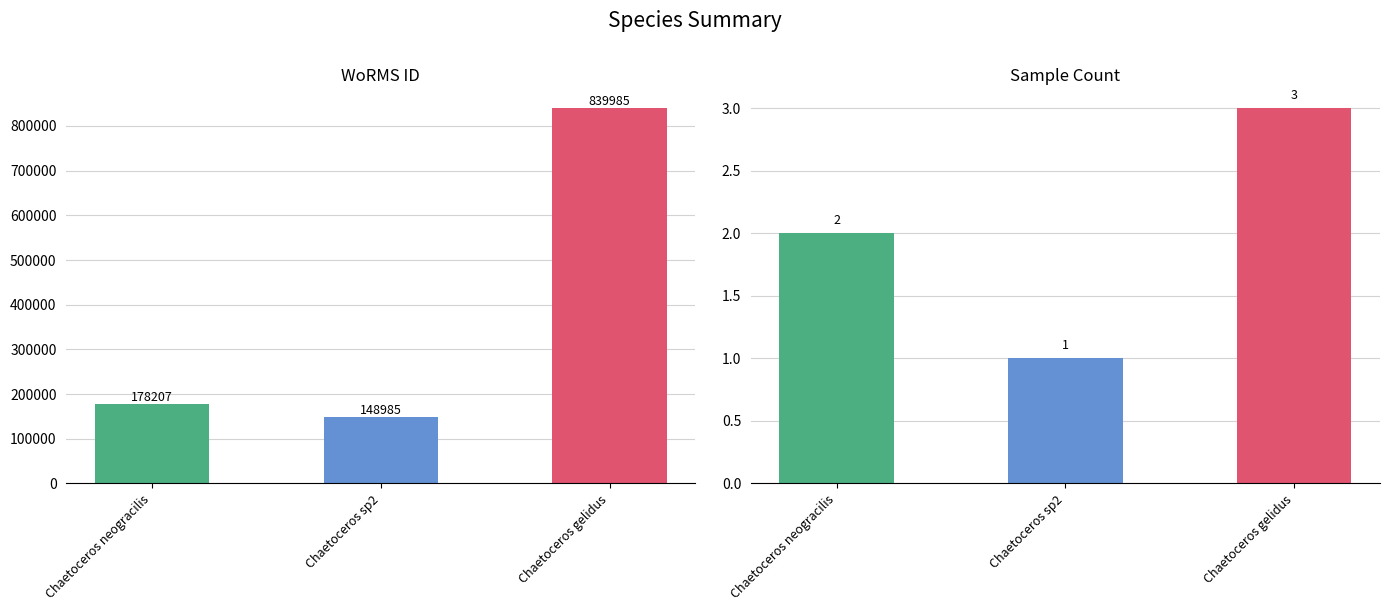

How many distinct data groups are displayed?

2